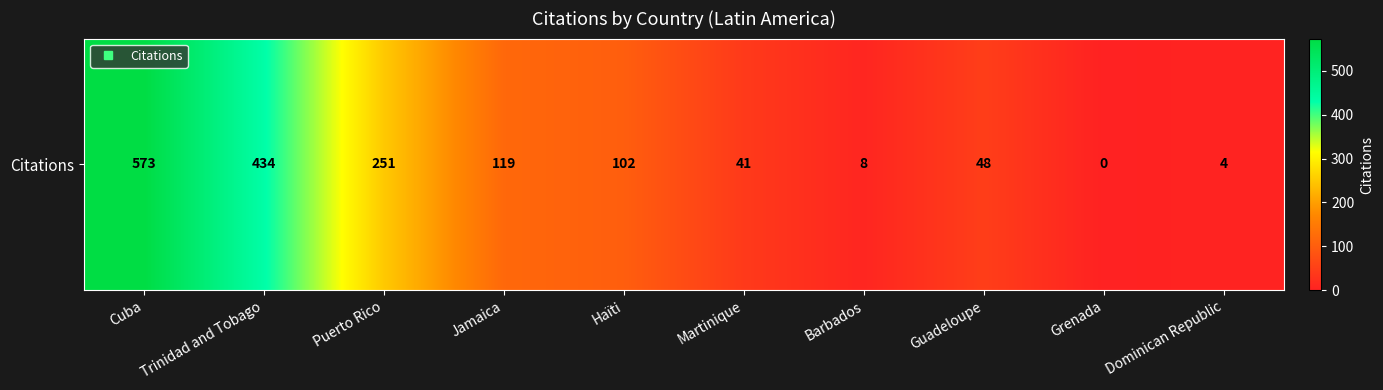

What is the maximum value shown in the chart?

573